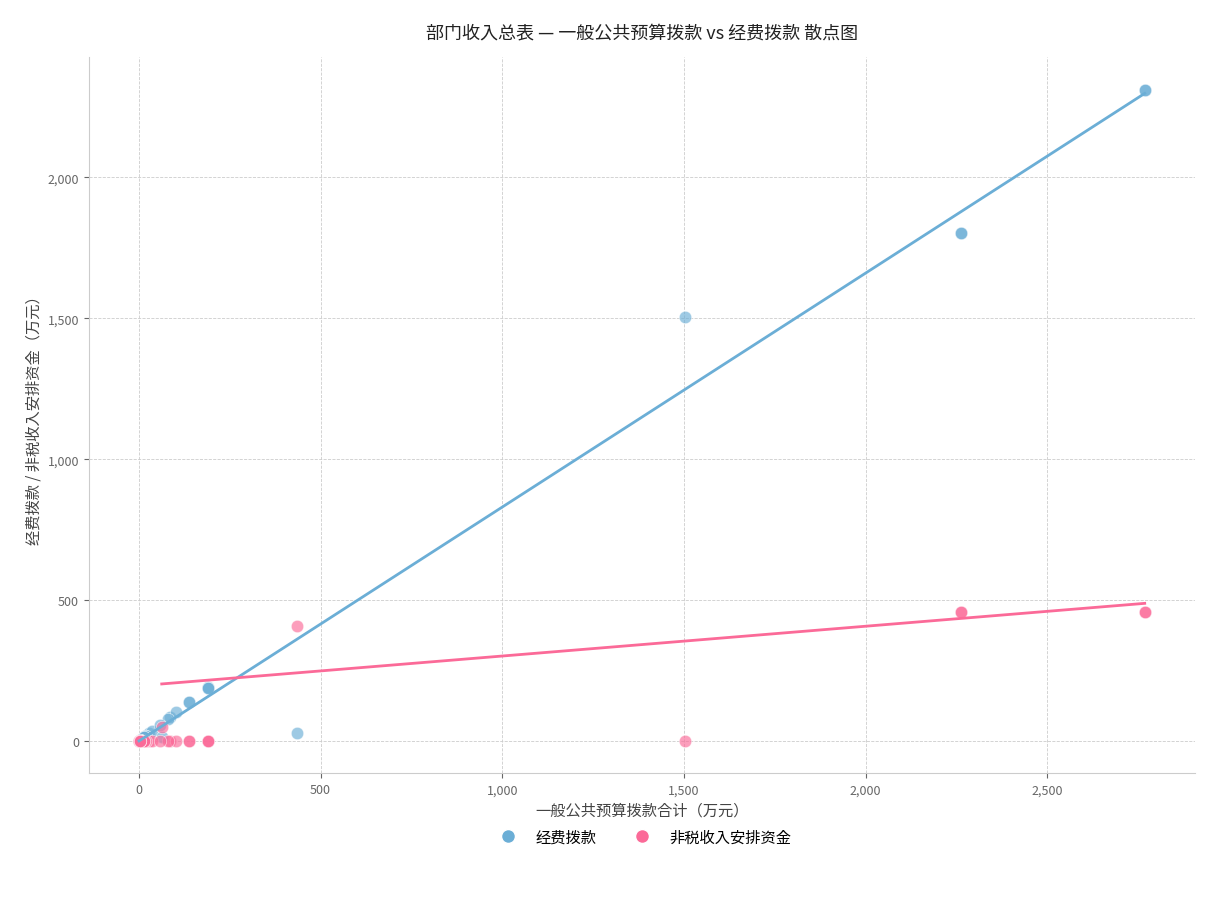

Across all series, what Y value is closest to 1155?

1503.8